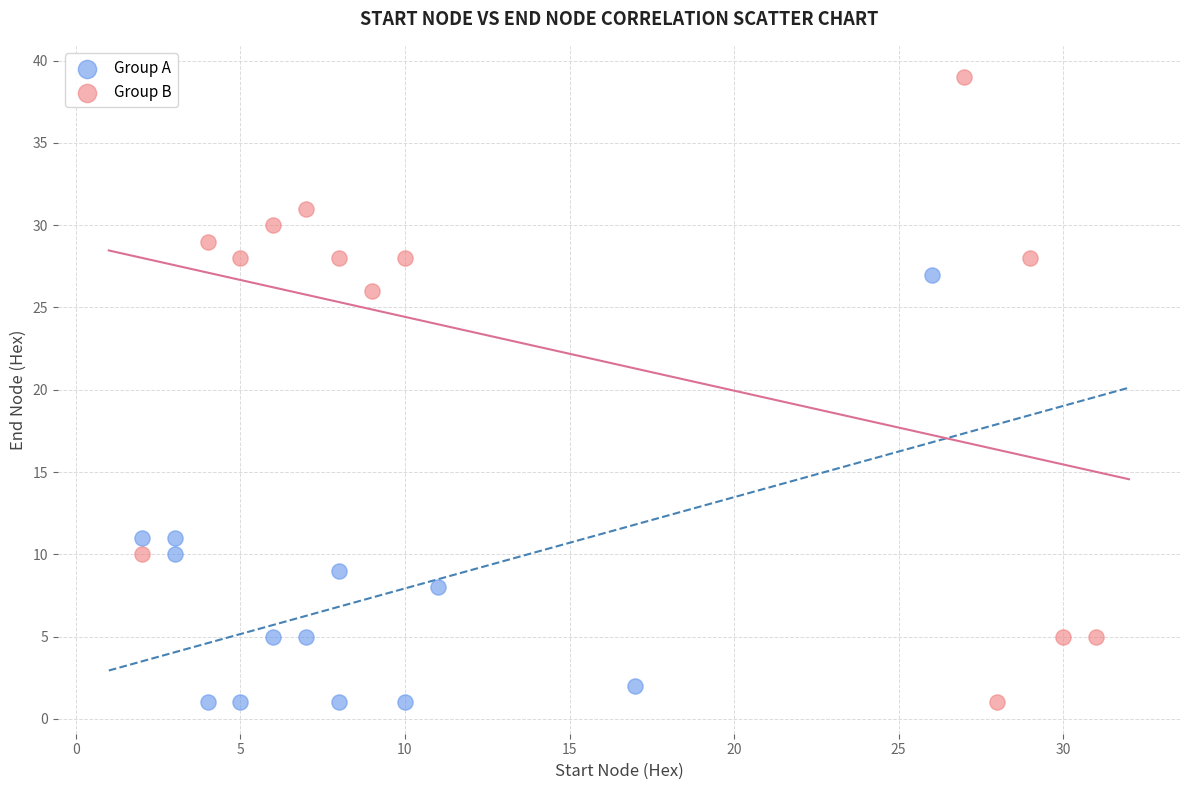

Which series reaches the maximum Y coordinate?

Group B